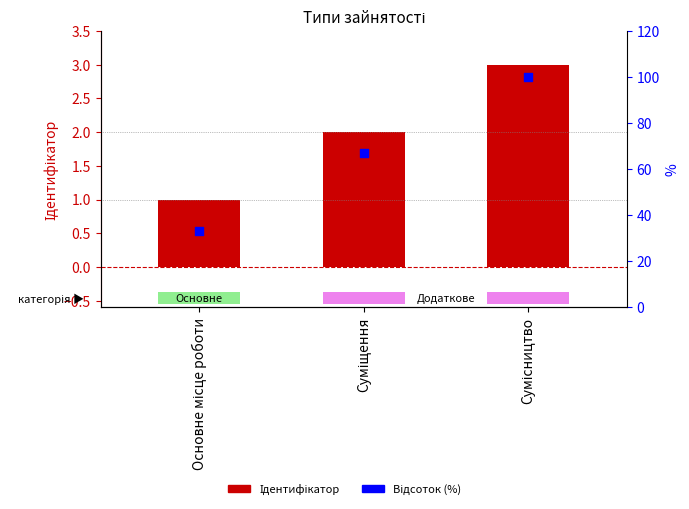

What is the total value across all series at Суміщення?

69